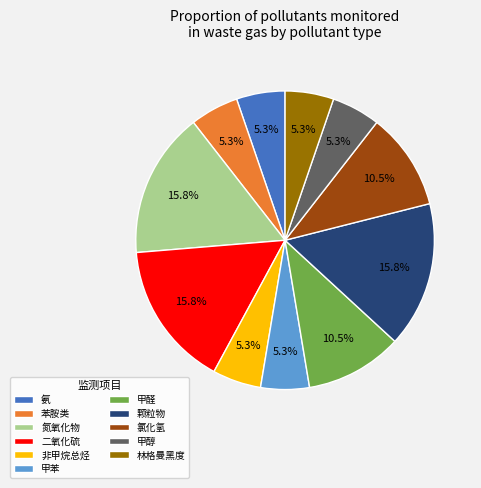

To the nearest percent, what is the average slice percentage?

9%